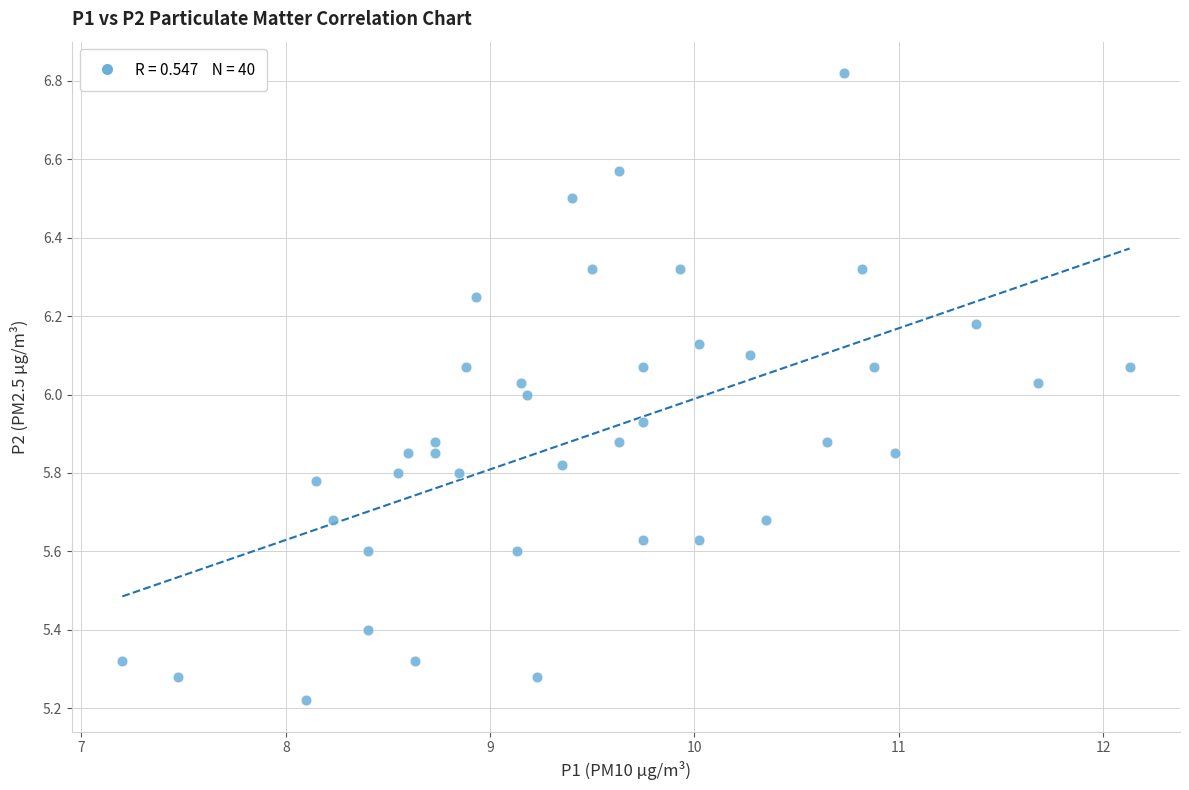

What is the range of X values (max minus min)?

4.9